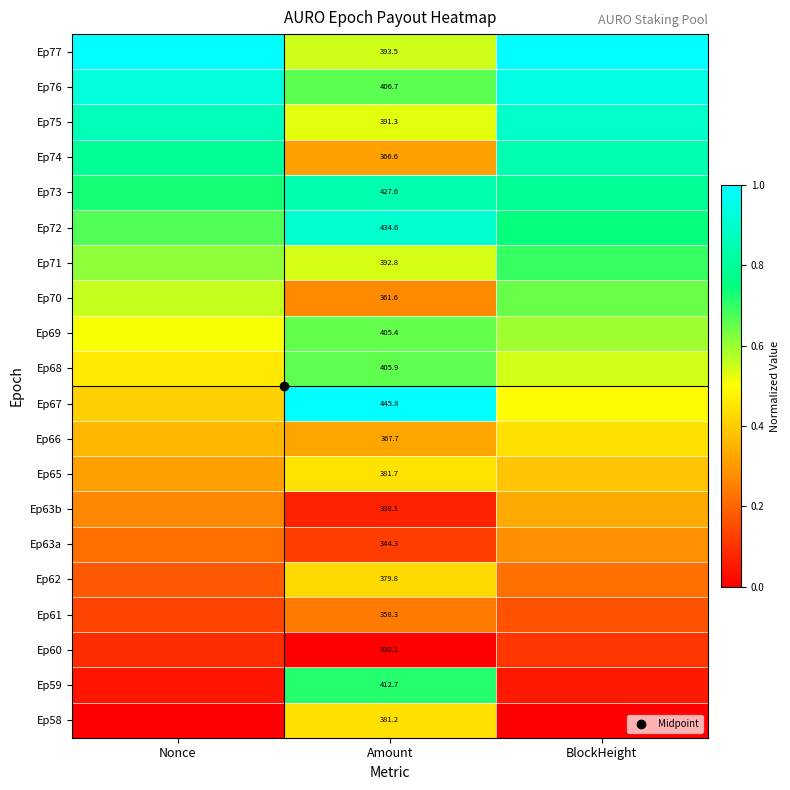

The Ep66 series shows 0.6 at Nonce. True or false?

False